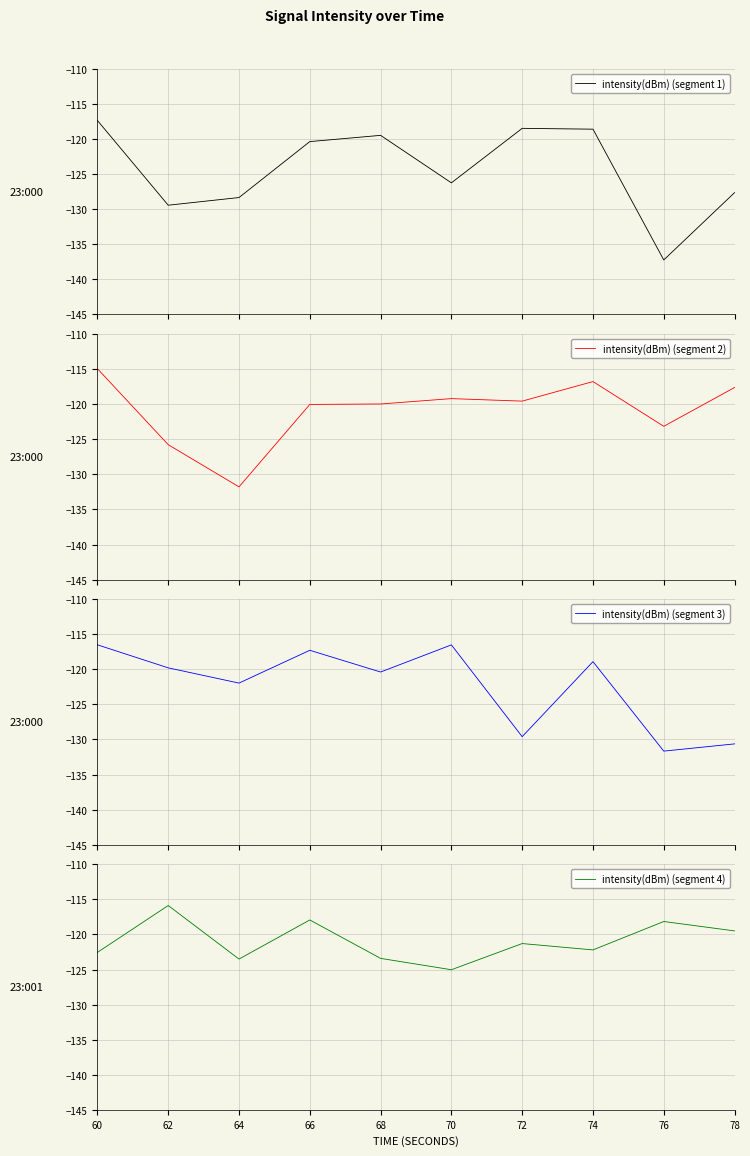

What is the value of the intensity(dBm) (segment 3) point at the 1st from the left?

-116.5